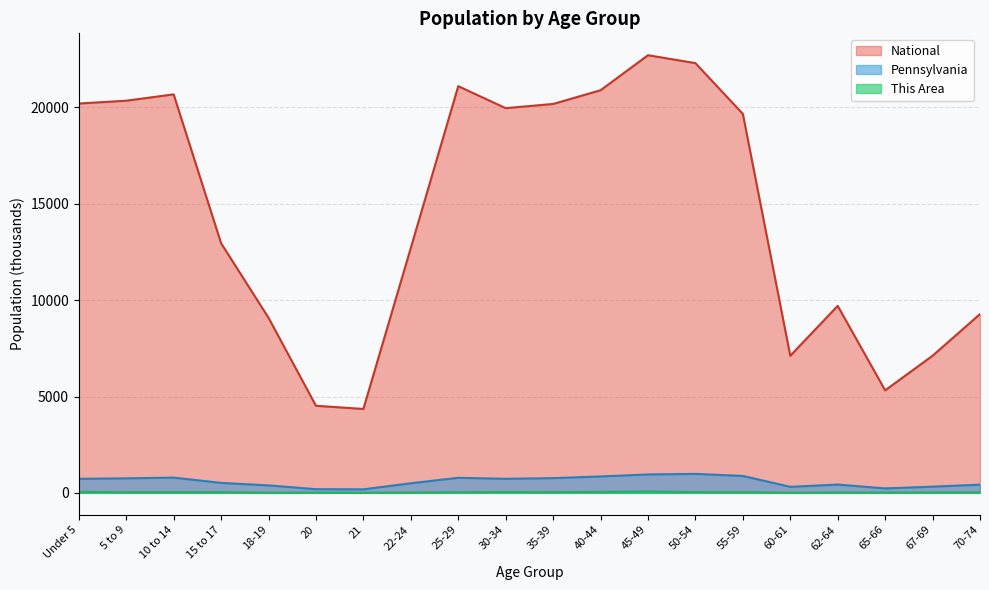

Rank the series at 60-61 from highest to lowest value.

National, Pennsylvania, This Area